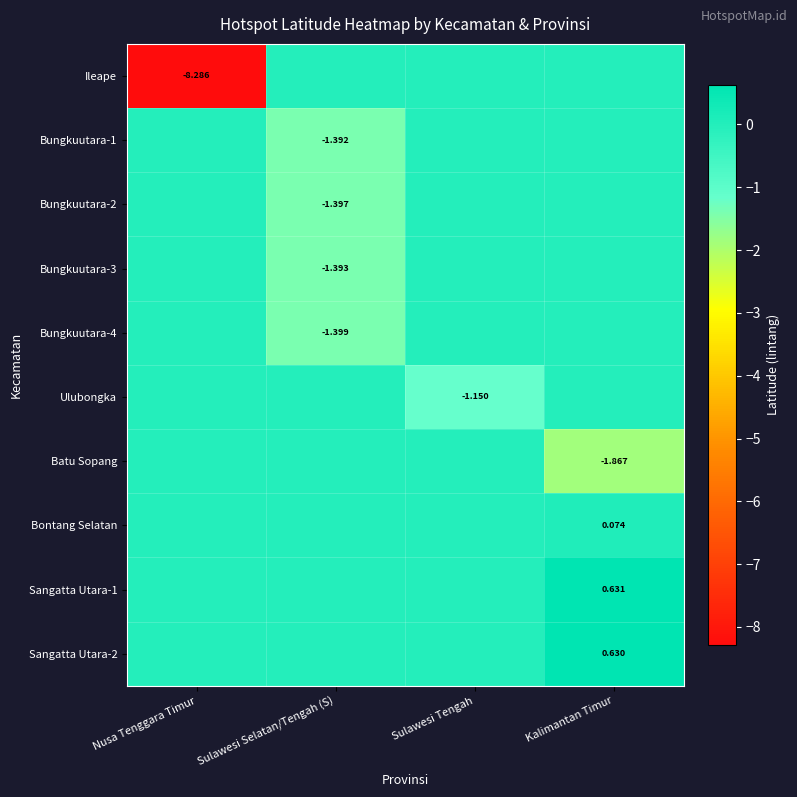

What is the minimum value shown in the chart?

-8.3